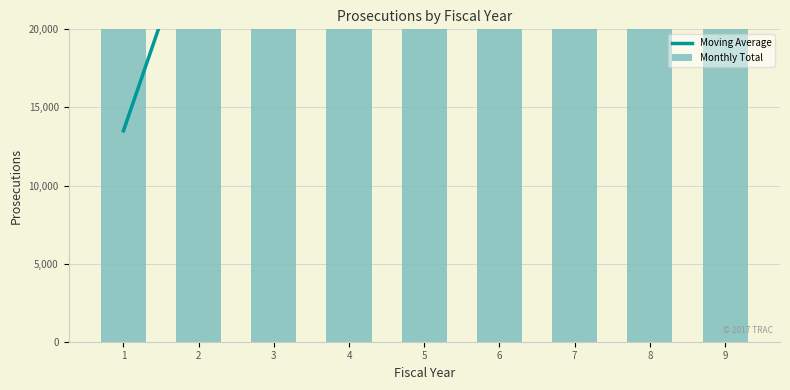

List the labels in order of Moving Average value, largest first.

5, 8, 9, 4, 6, 3, 7, 2, 1